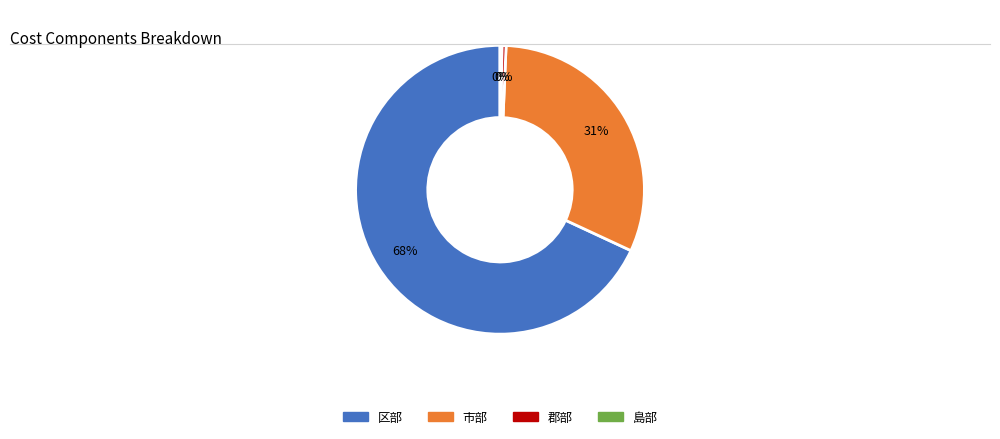

To the nearest percent, what is the average slice percentage?

25%